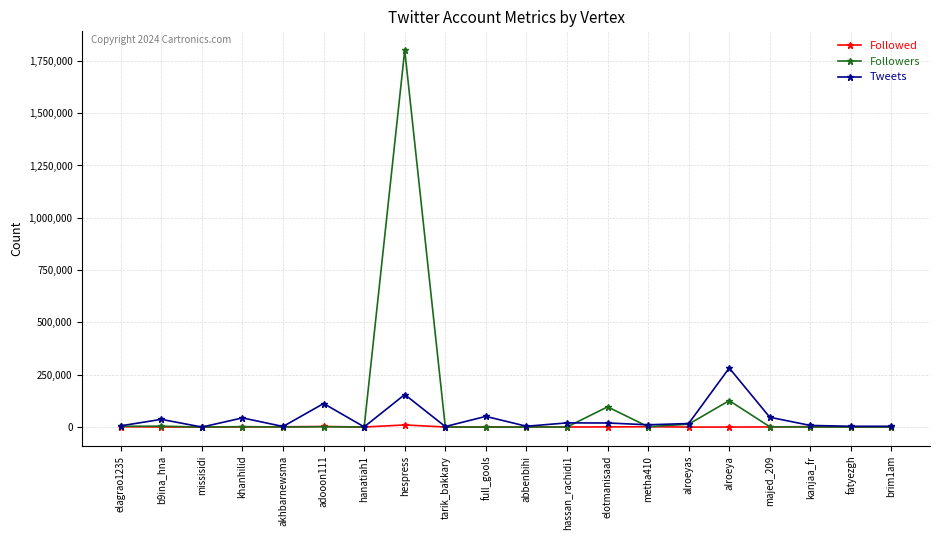

Which series changed the most between b9ina_hna and hespress?

Followers